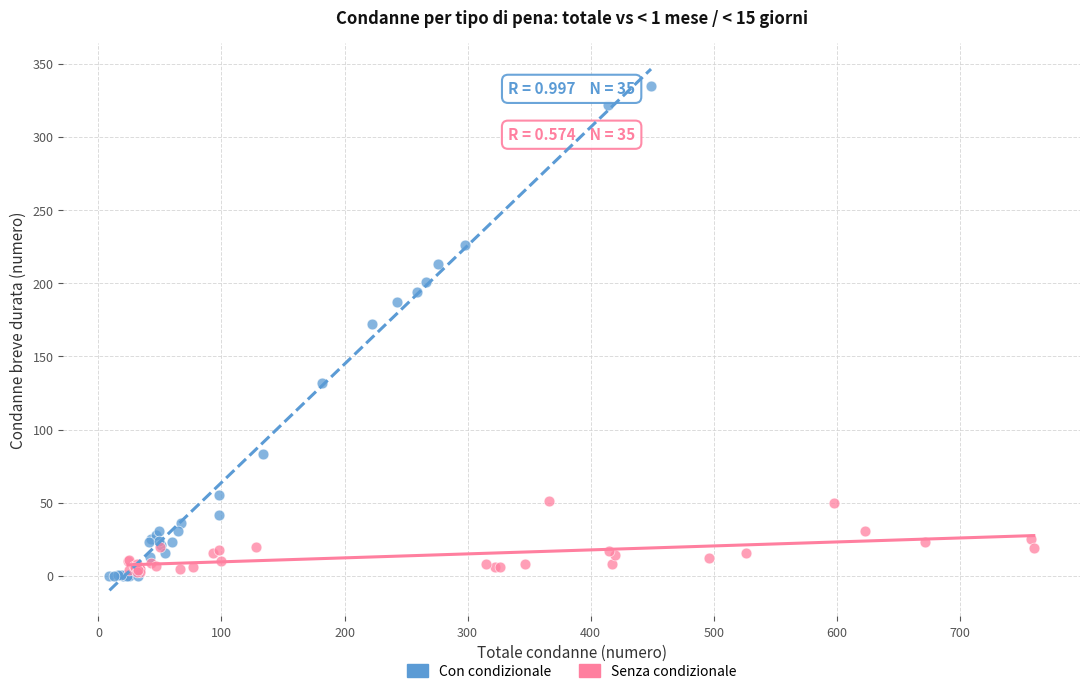

Which series contains the highest Y value?

Con condizionale